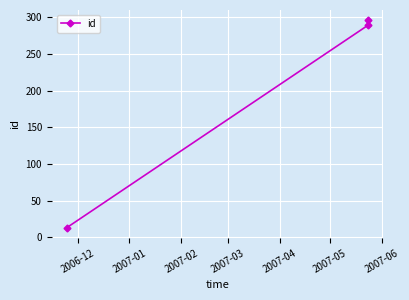

Reading left to right, list all the values displayed in this chart.

13	289	296